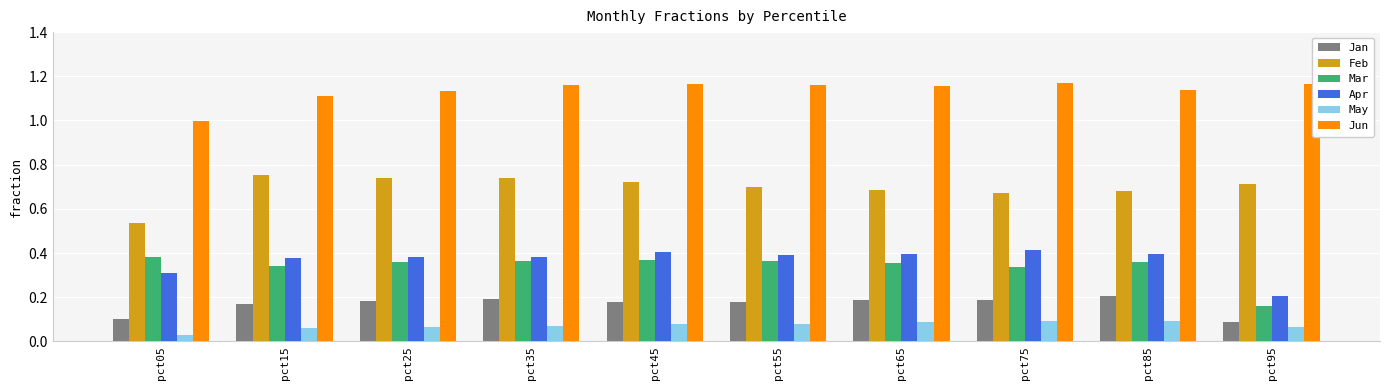

Count the number of categories in the chart.

10